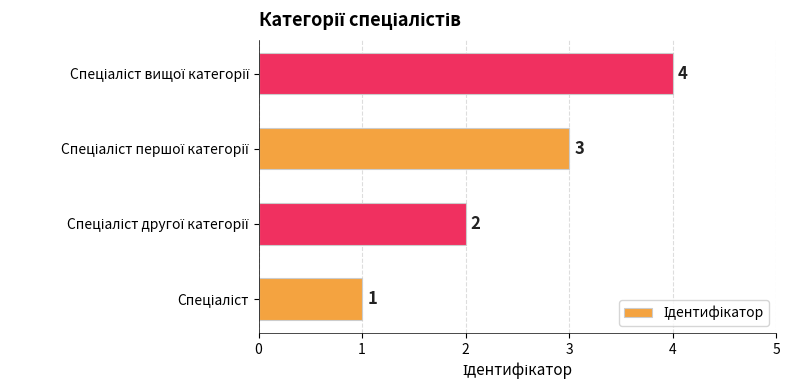

Count the values in the range 2 to 4.

3